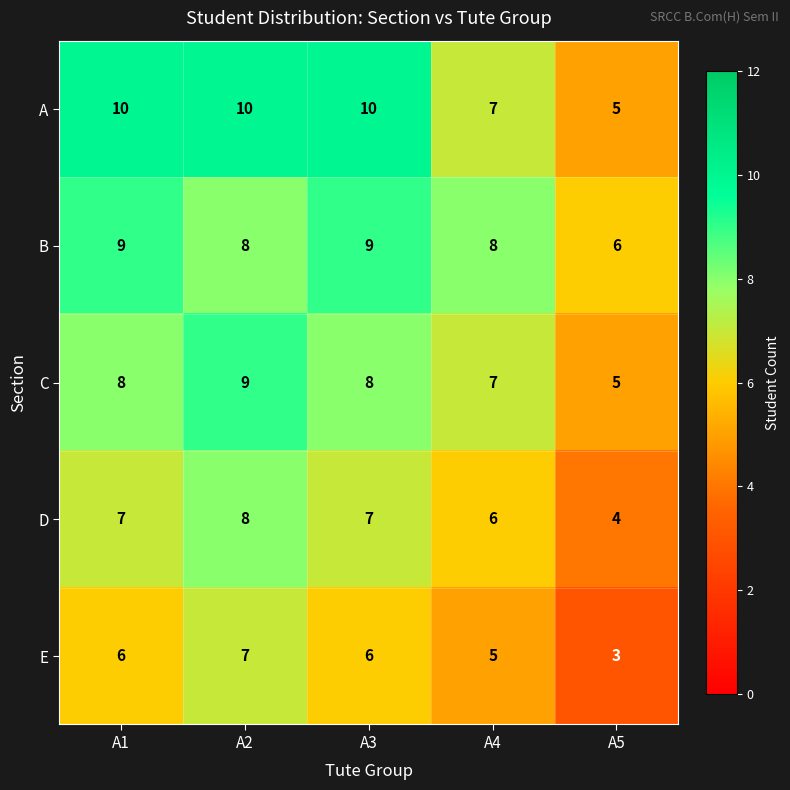

The A series shows 10 at A2. True or false?

True